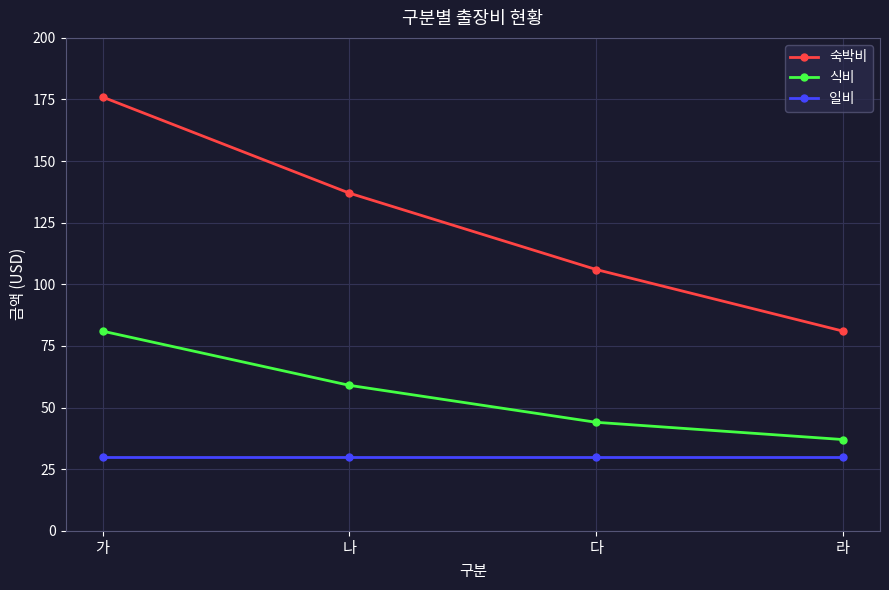

Rank the series by their maximum value, from lowest to highest.

일비, 식비, 숙박비